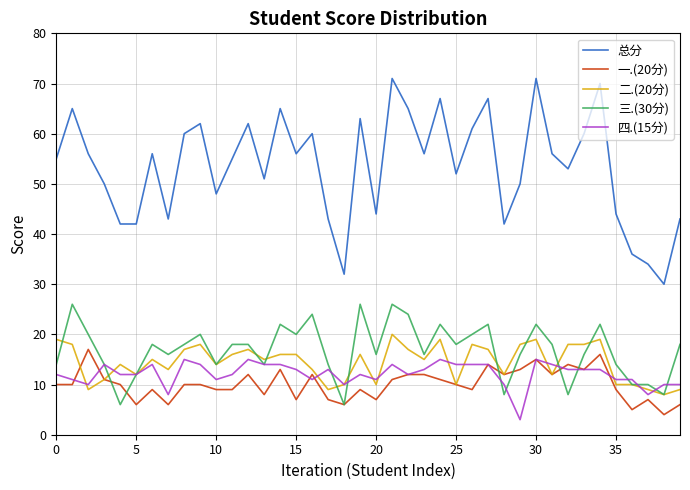

Which series ends up on top after the final intersection of 三.(30分) and 二.(20分)?

三.(30分)